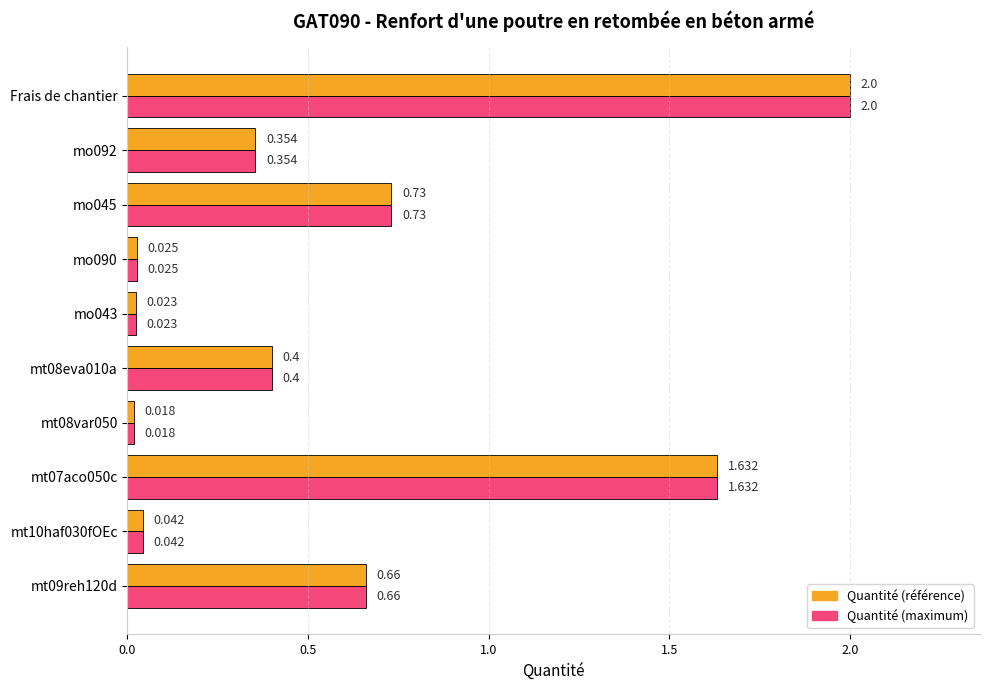

Which category has the highest value across all series?

Frais de chantier